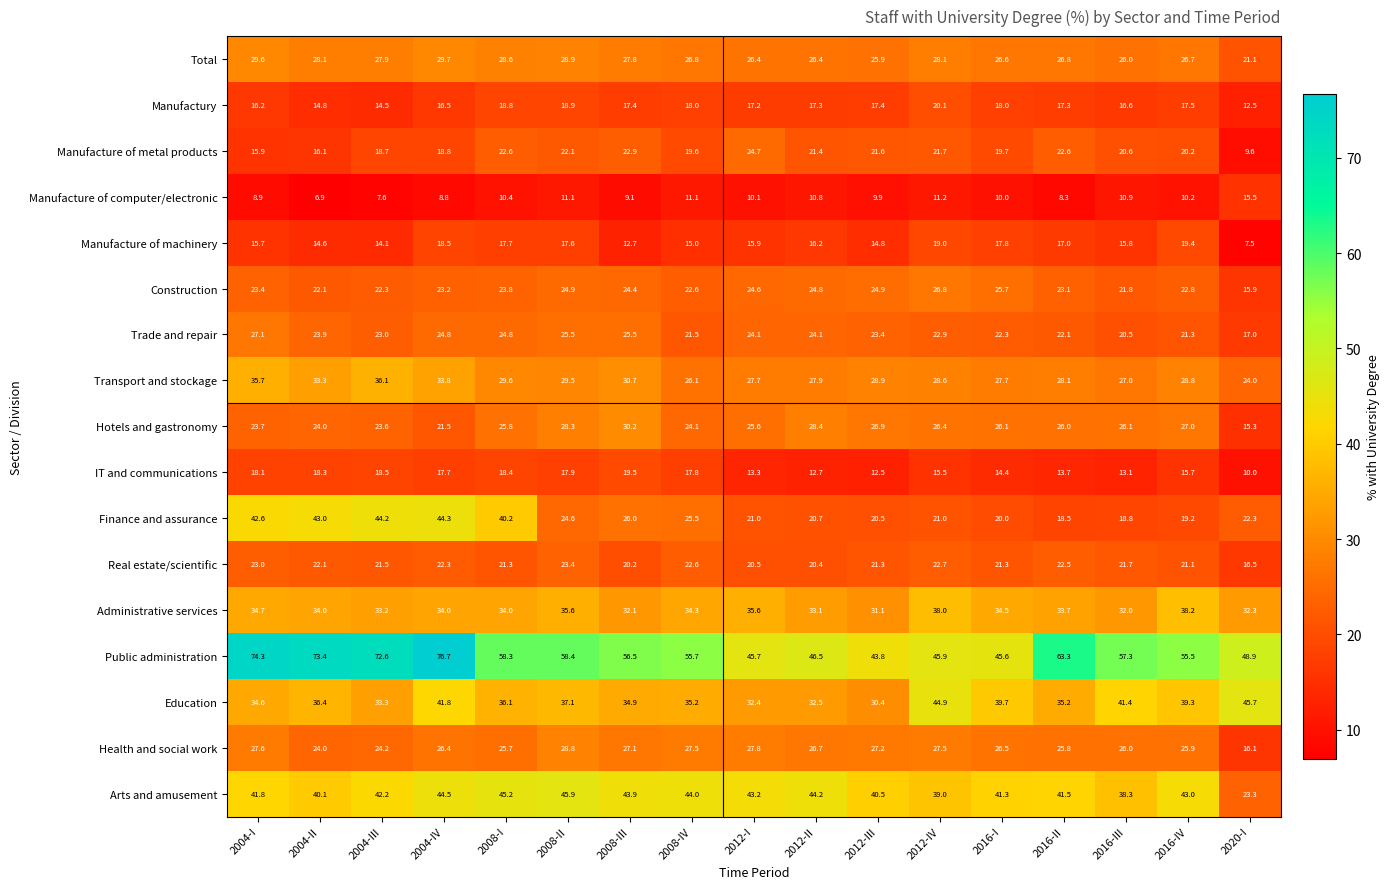

How many values in the Finance and assurance series are below 22?

8